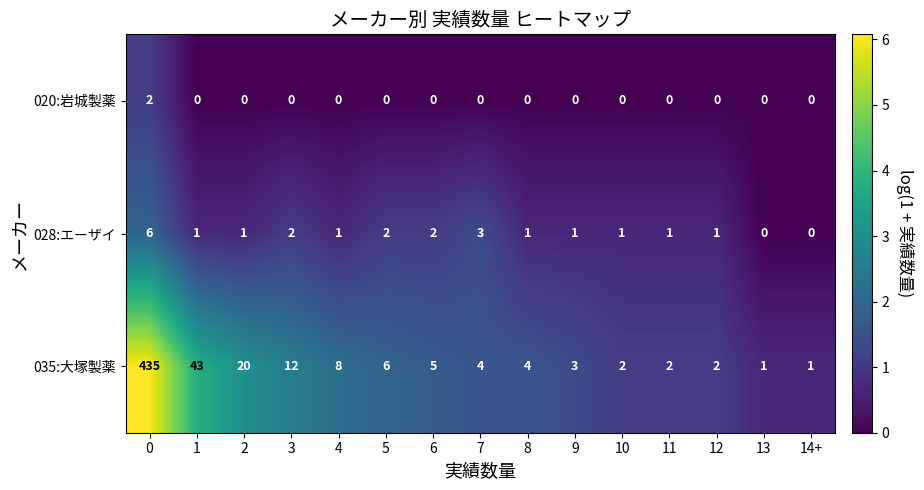

What is the total value across all series at 8?

5